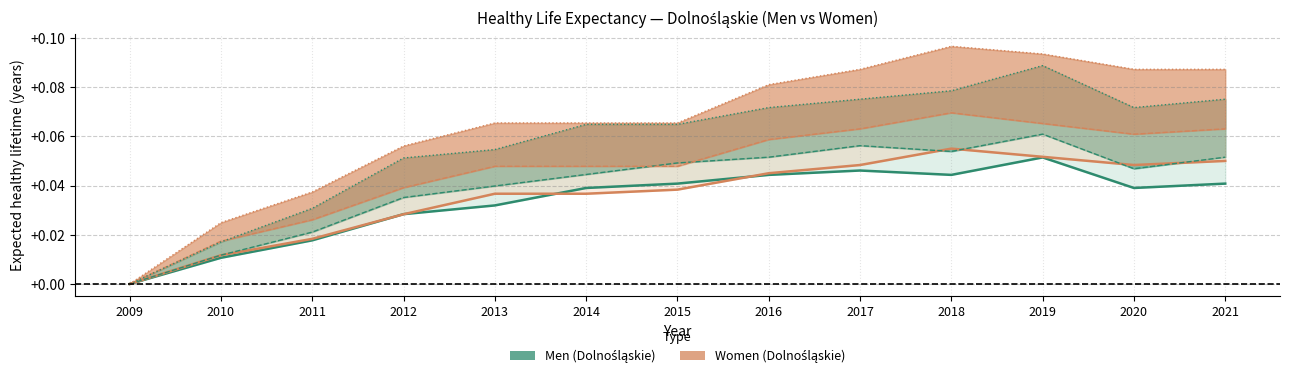

At how many categories does at least one series exceed 0?

12